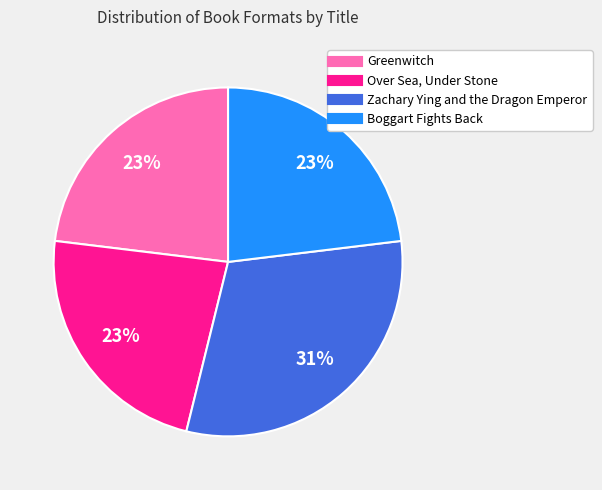

Do Boggart Fights Back and Greenwitch together represent more than half of the pie?

No